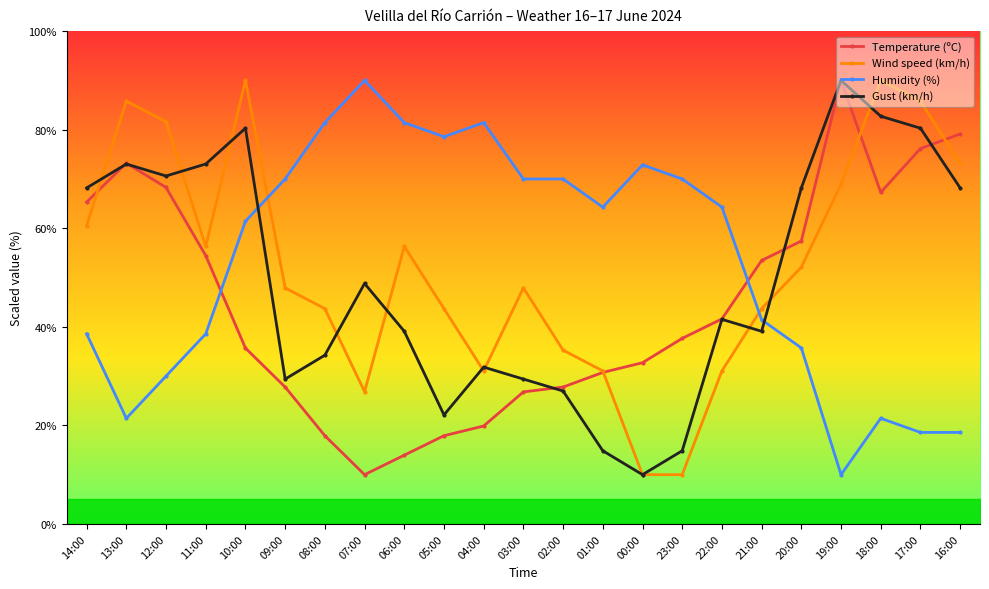

What is the sum of all Gust (km/h) values?

1136.7